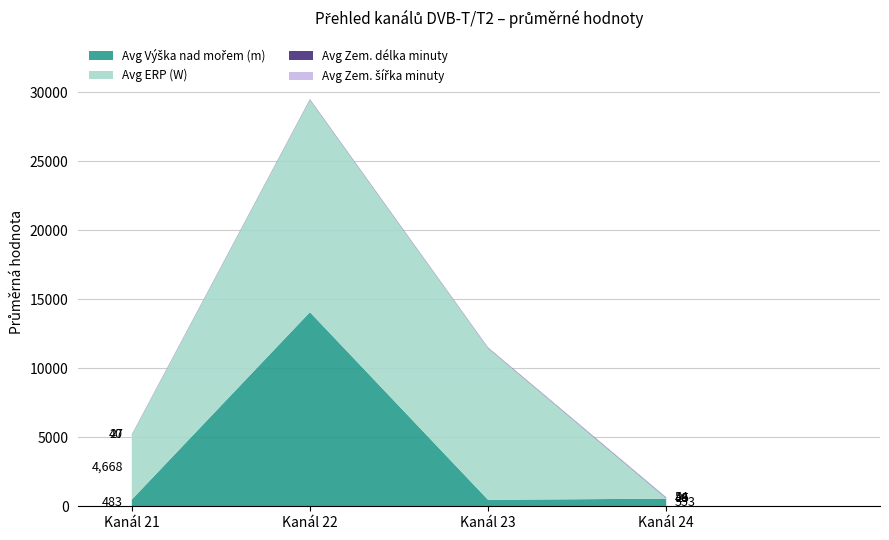

At which category is the sum across all series the highest?

Kanál 22